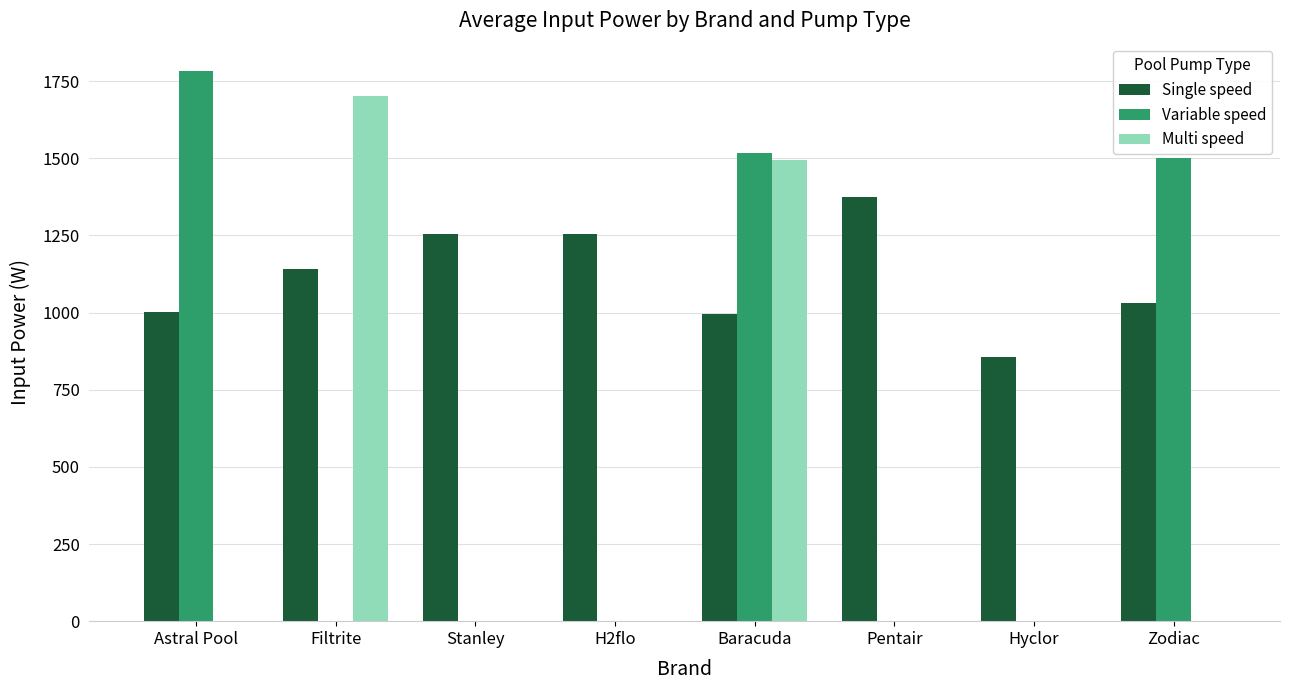

What are all the series names shown in the legend?

Single speed, Variable speed, Multi speed